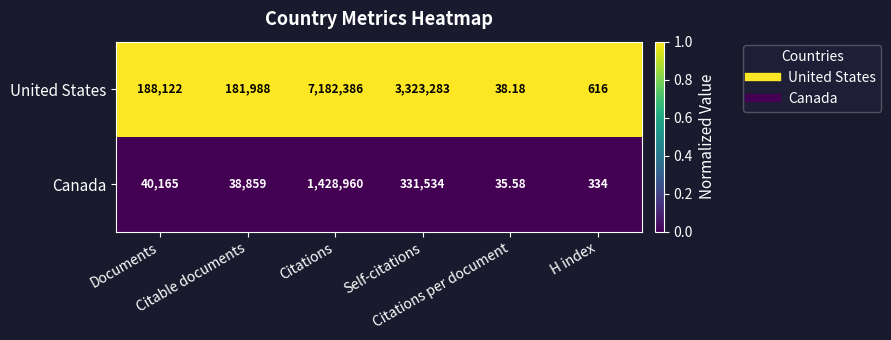

List the series in order of their overall mean, highest first.

United States, Canada